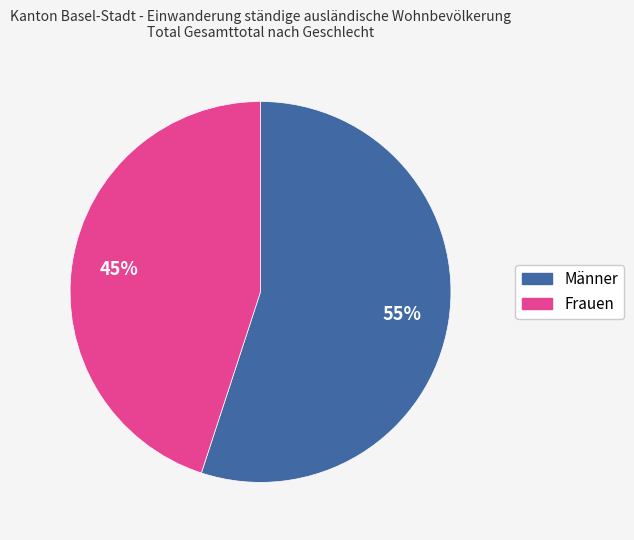

What is the smallest slice in the pie chart?

Frauen